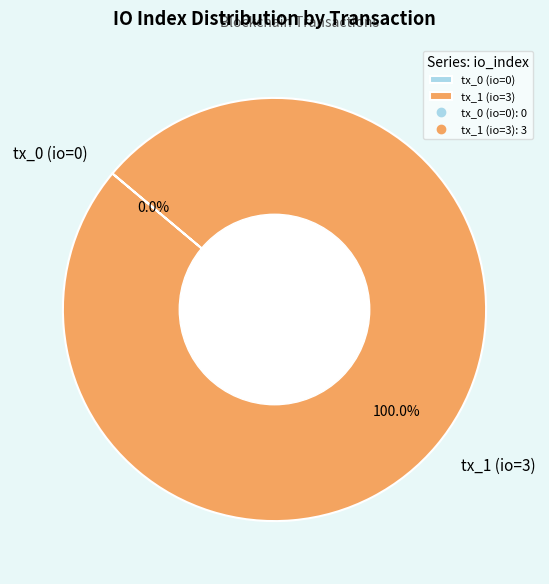

Count the number of slices in the pie.

2